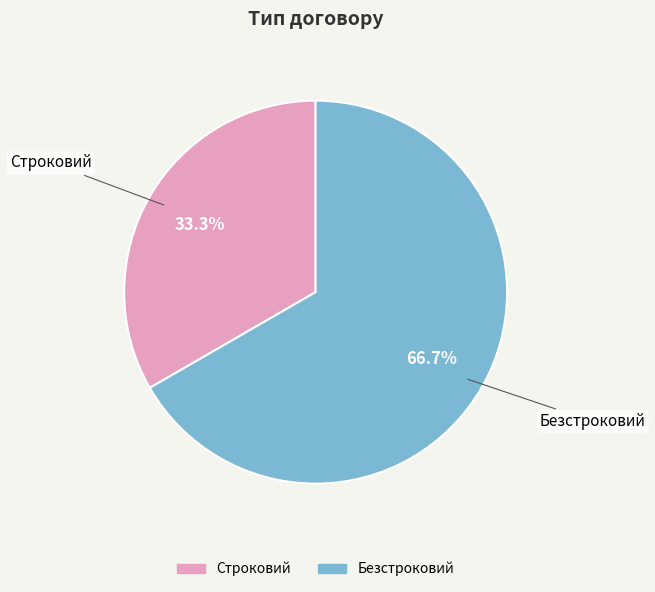

Which category has the biggest portion of the pie?

Безстроковий